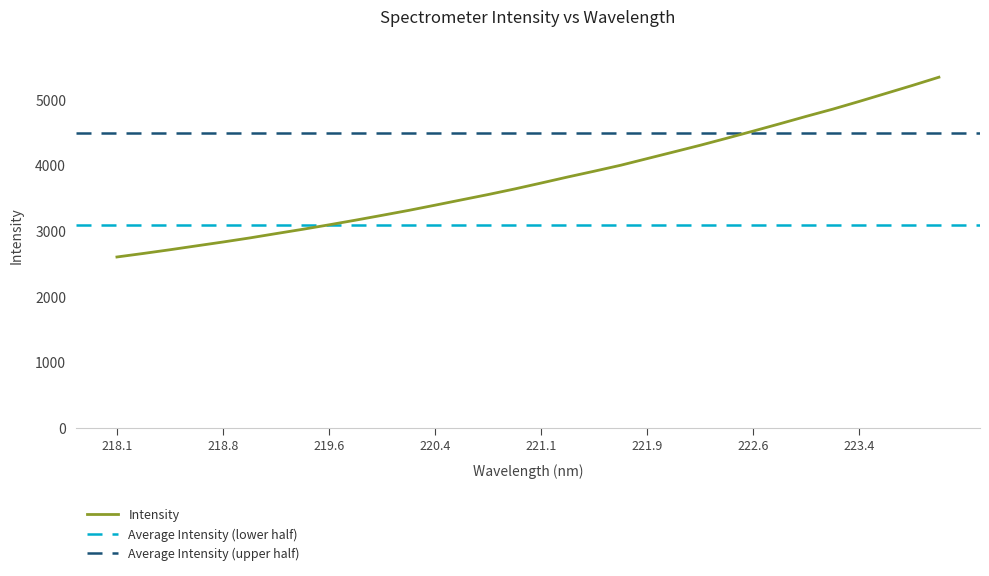

What is the highest value of the Intensity series?

5344.2